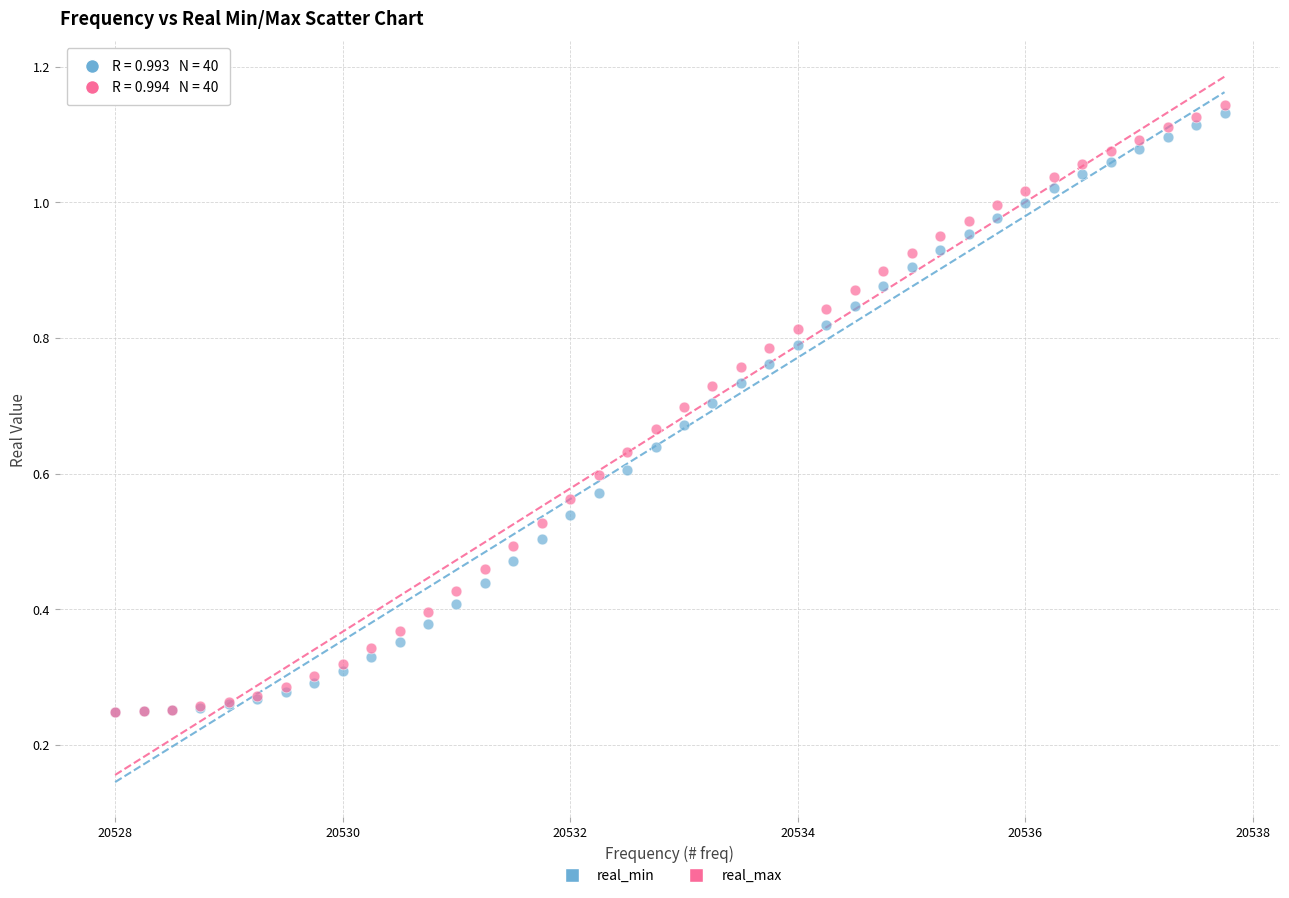

What are all the series names shown in the legend?

real_min, real_max